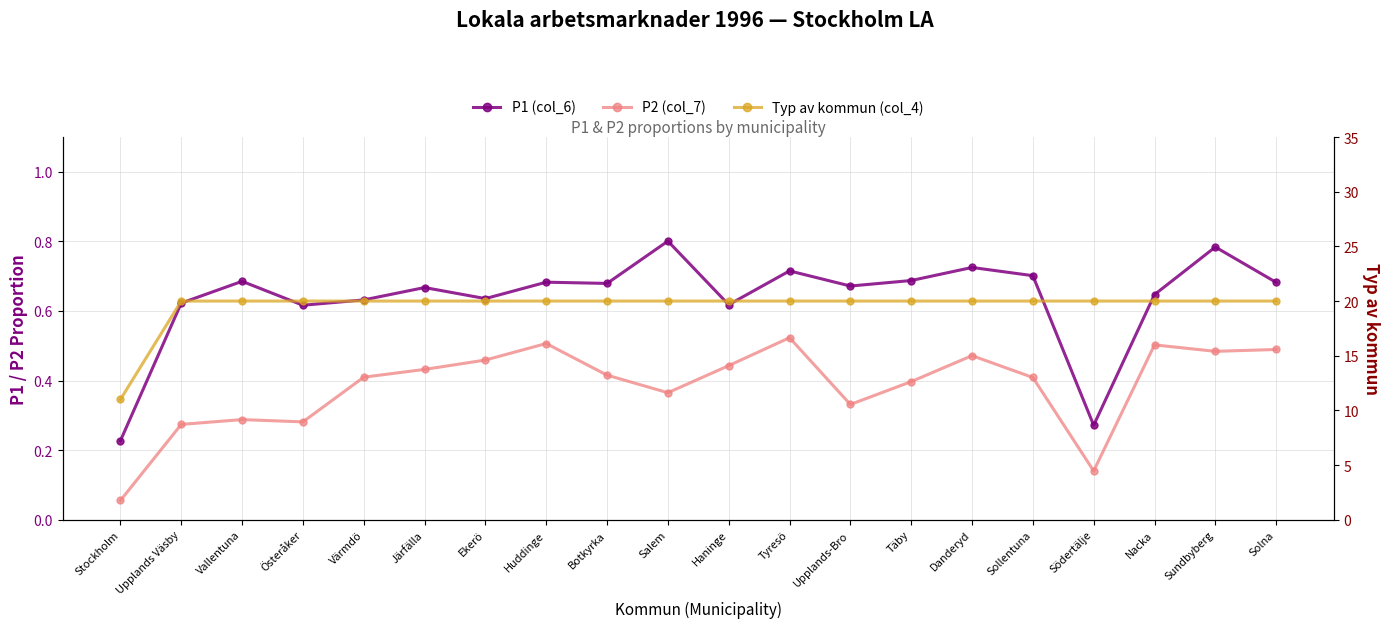

At which category does P2 (col_7) reach its first local peak?

Vallentuna